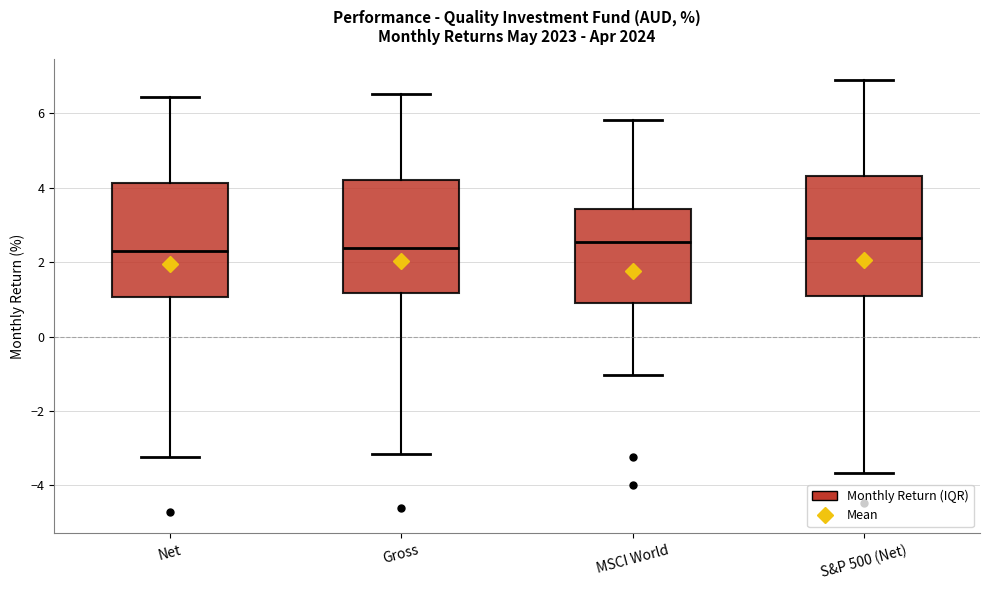

Where is the lower edge of the box for Net on the y-axis? The values are not printed on the chart, so give them approximately, as read against the axis.

1.0